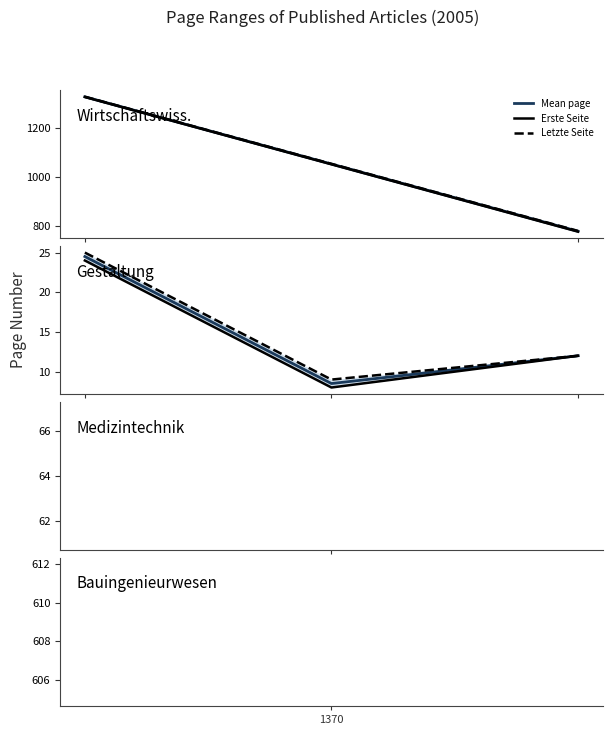

Does the chart display data point markers on the line(s)?

No